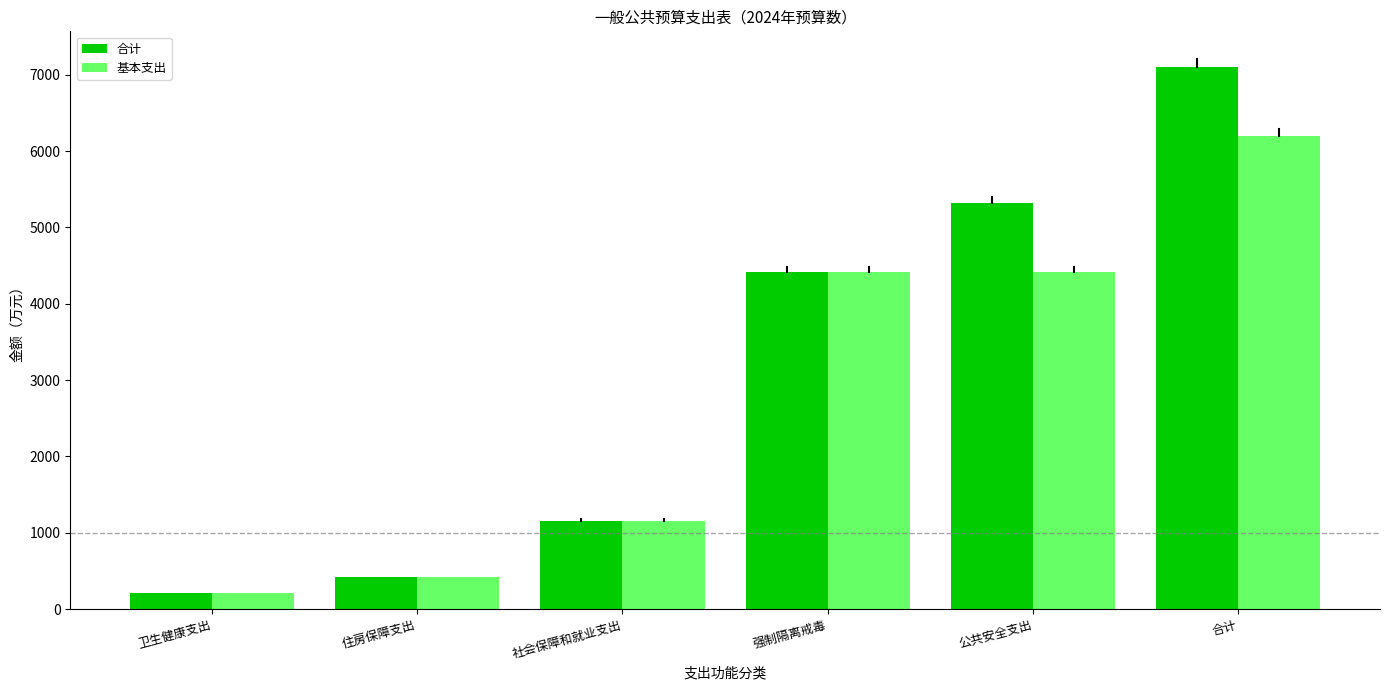

How many bars are there in each group?

2